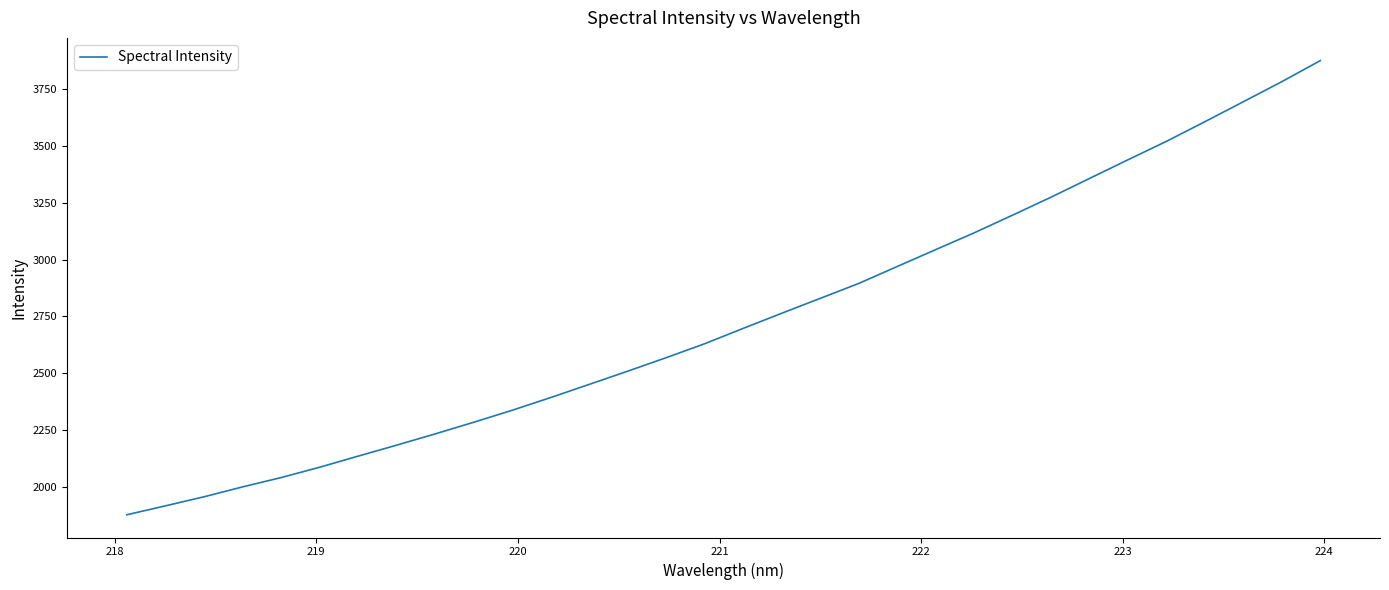

What is the difference between the maximum and minimum values?

1998.8